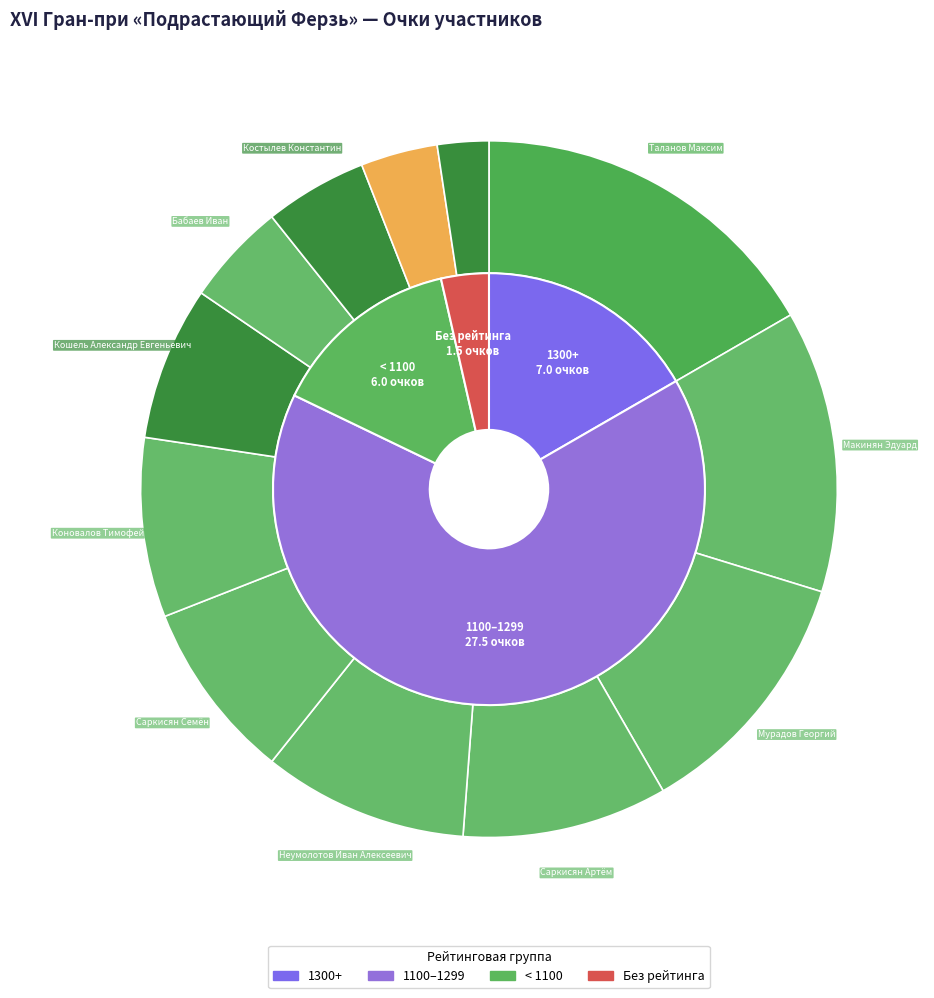

Is it true that Порсугян Эдмон Горович is 4% of the pie?

True